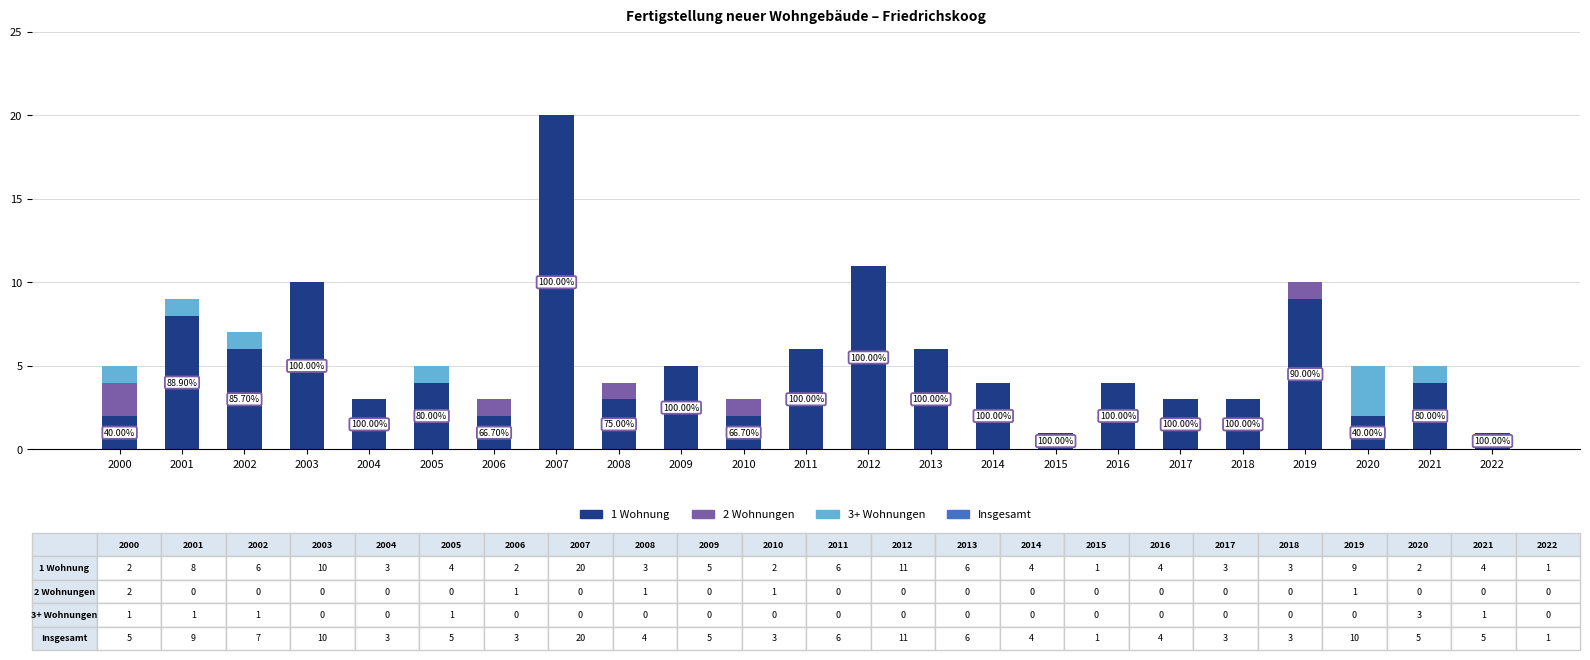

How many bars are there in each group?

4